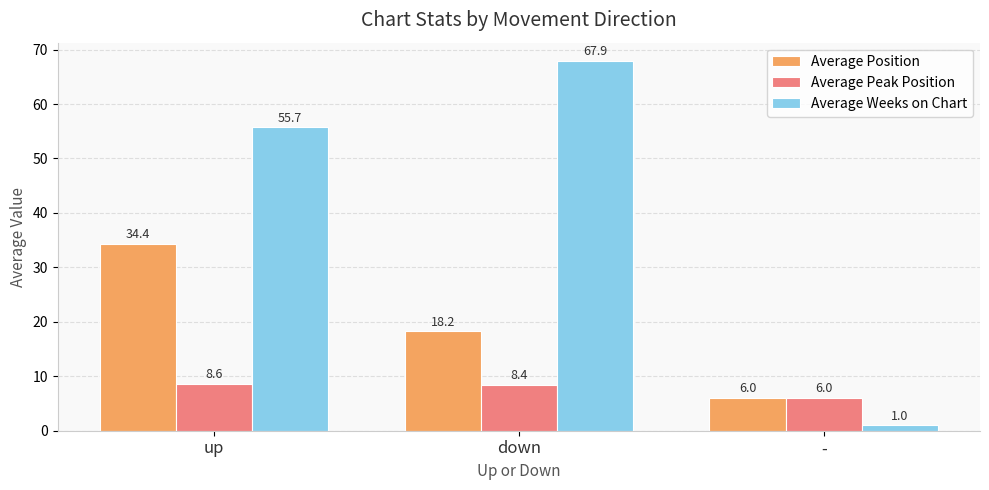

Does the chart contain stacked bars?

No